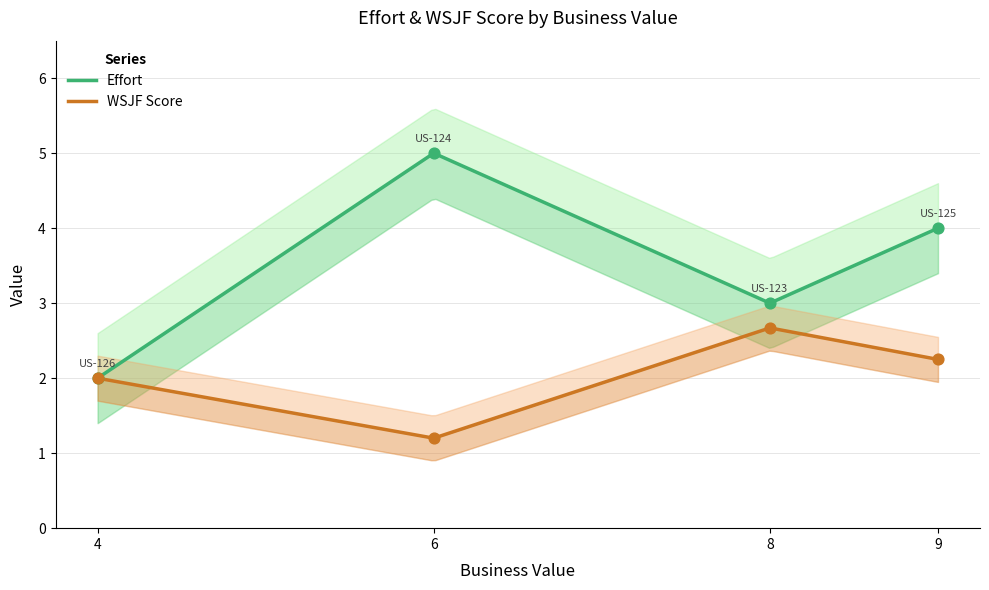

Which series has the largest total across all categories?

Effort